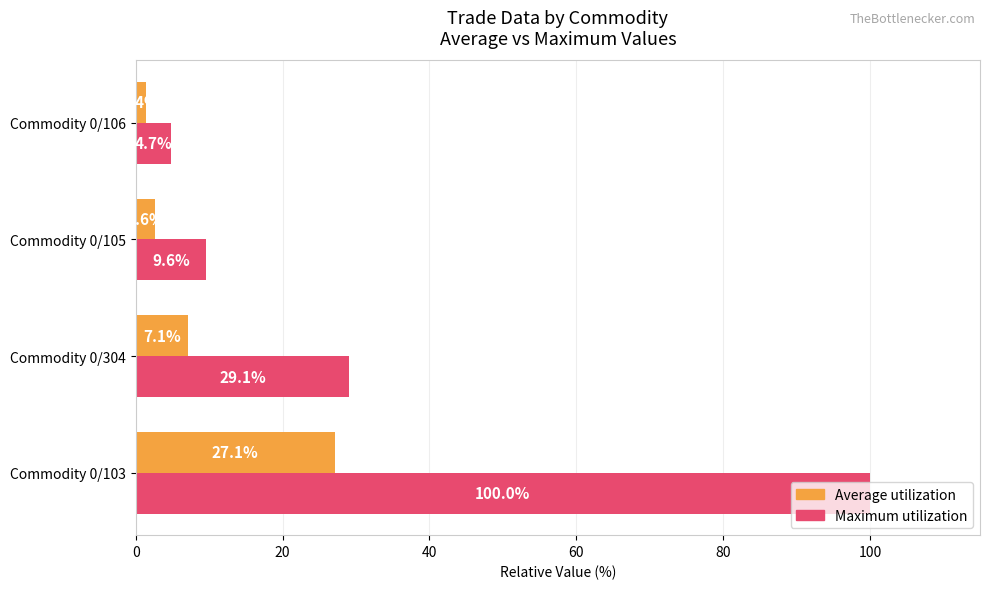

Which series has the largest range (max minus min)?

Maximum utilization